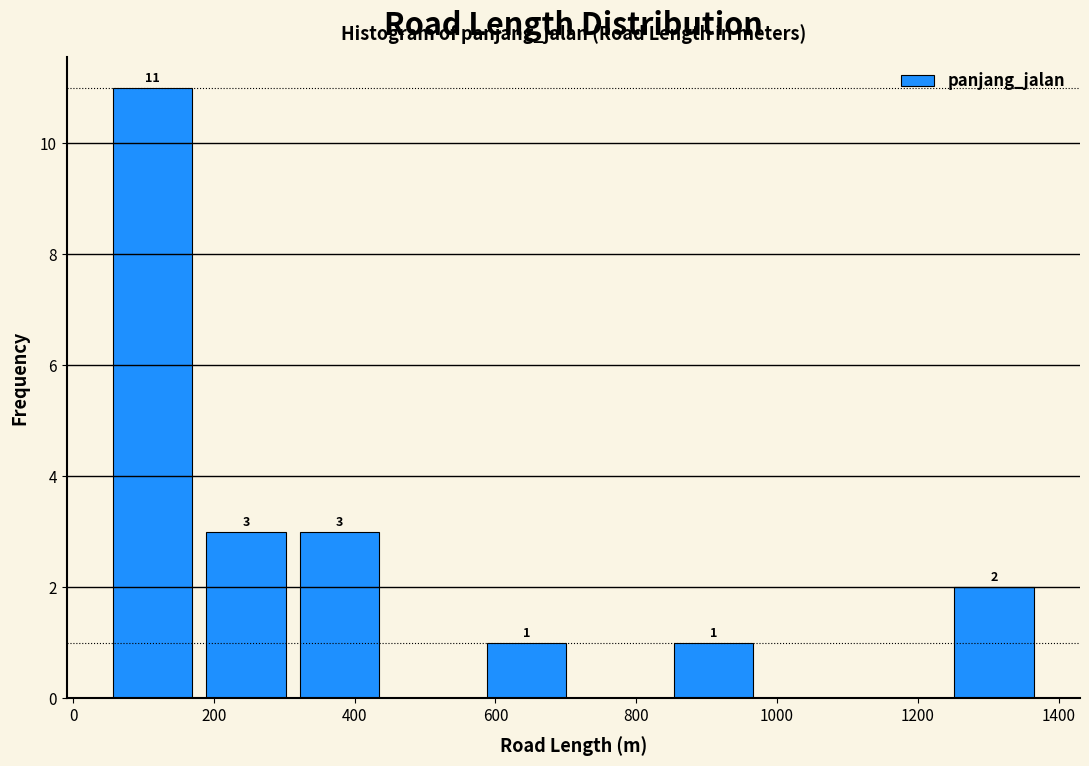

Over which range of the x-axis is the bar tallest?

40 to 180